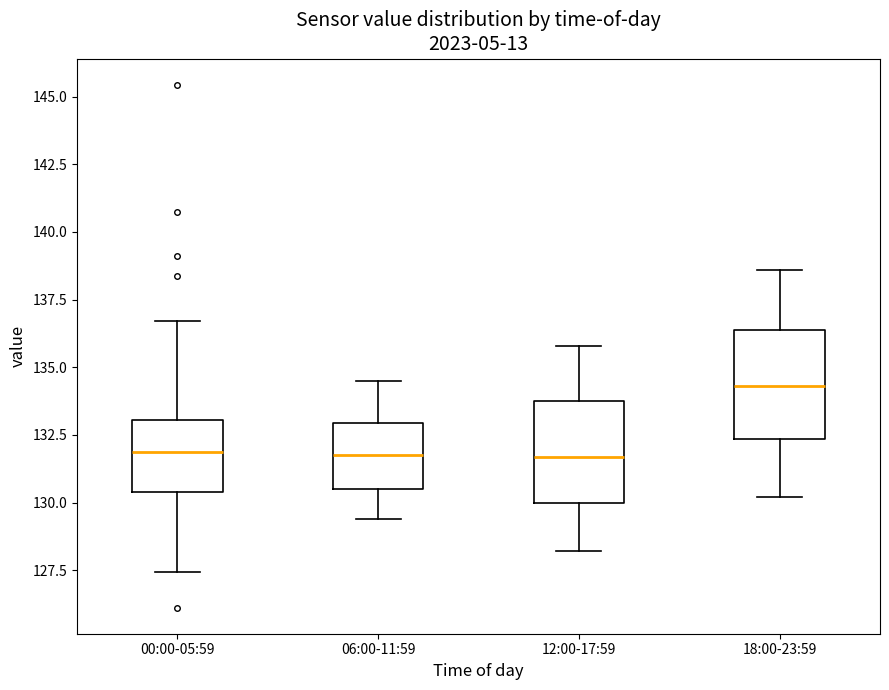

Reading left to right, transcribe this box plot: for each box, give where its median line is, the range the box spans, and where its two whiskers end, as read against the y-axis. The values are not printed on the chart, so give them approximately, as read against the axis.

00:00-05:59: median 132.0, box 130.5 to 133.0, whiskers 127.5 to 136.5
06:00-11:59: median 132.0, box 130.5 to 133.0, whiskers 129.5 to 134.5
12:00-17:59: median 131.5, box 130.0 to 134.0, whiskers 128.0 to 136.0
18:00-23:59: median 134.5, box 132.5 to 136.5, whiskers 130.0 to 138.5